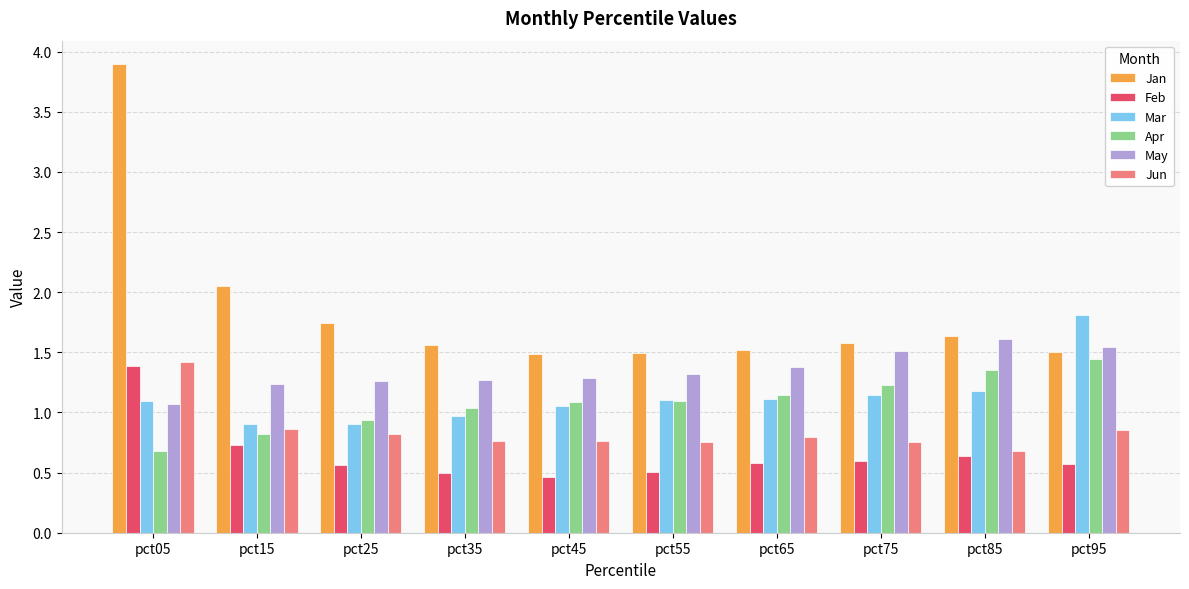

At which label does Jun reach its minimum?

pct85